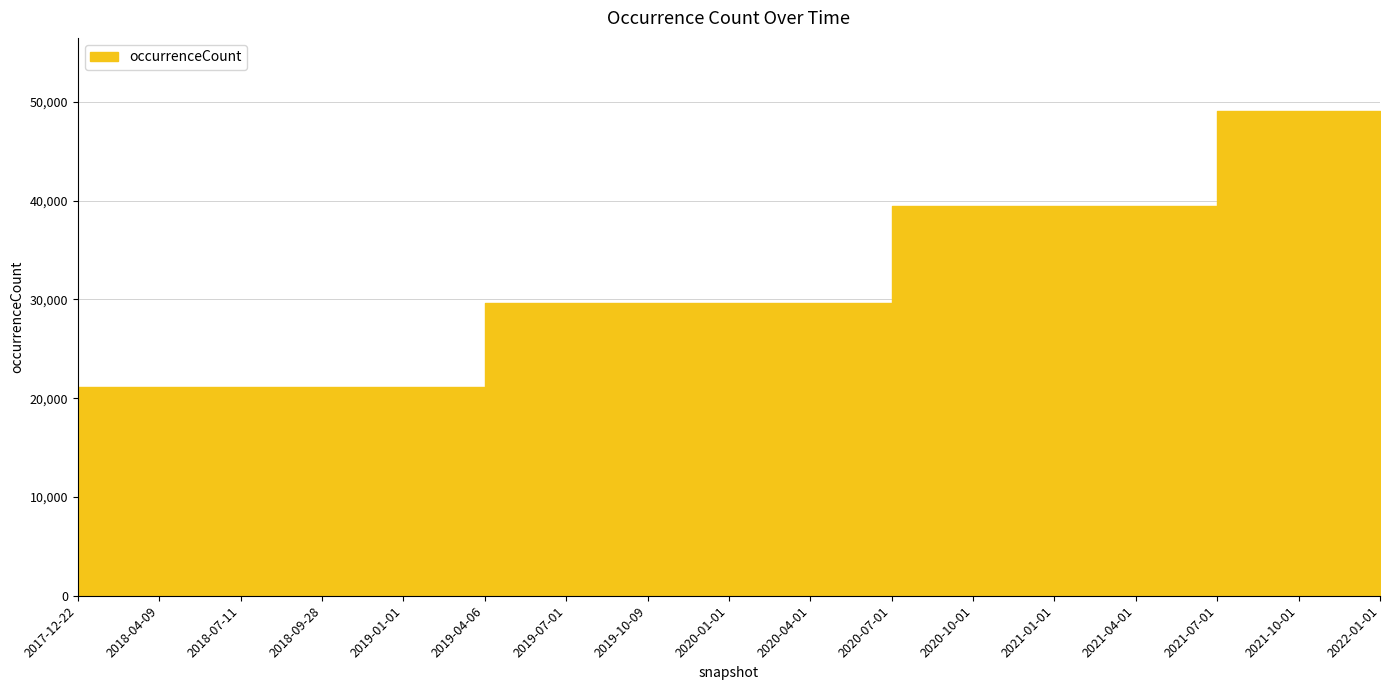

What is the value of the 11th point from the left?

39405